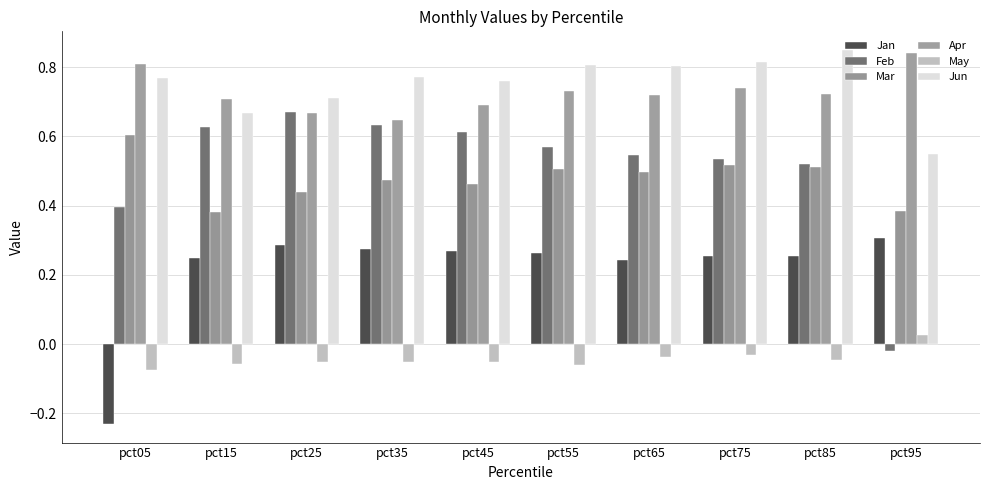

What is the difference between the Apr values at pct35 and pct55?

0.1